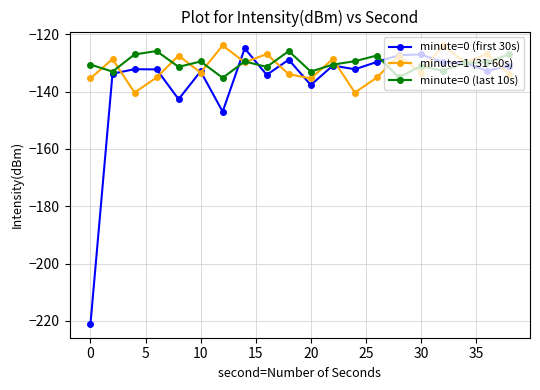

Which series has the widest spread of values?

minute=0 (first 30s)